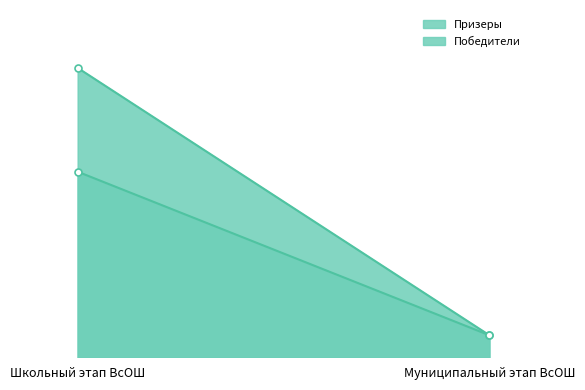

Which series has the largest total across all categories?

Призеры